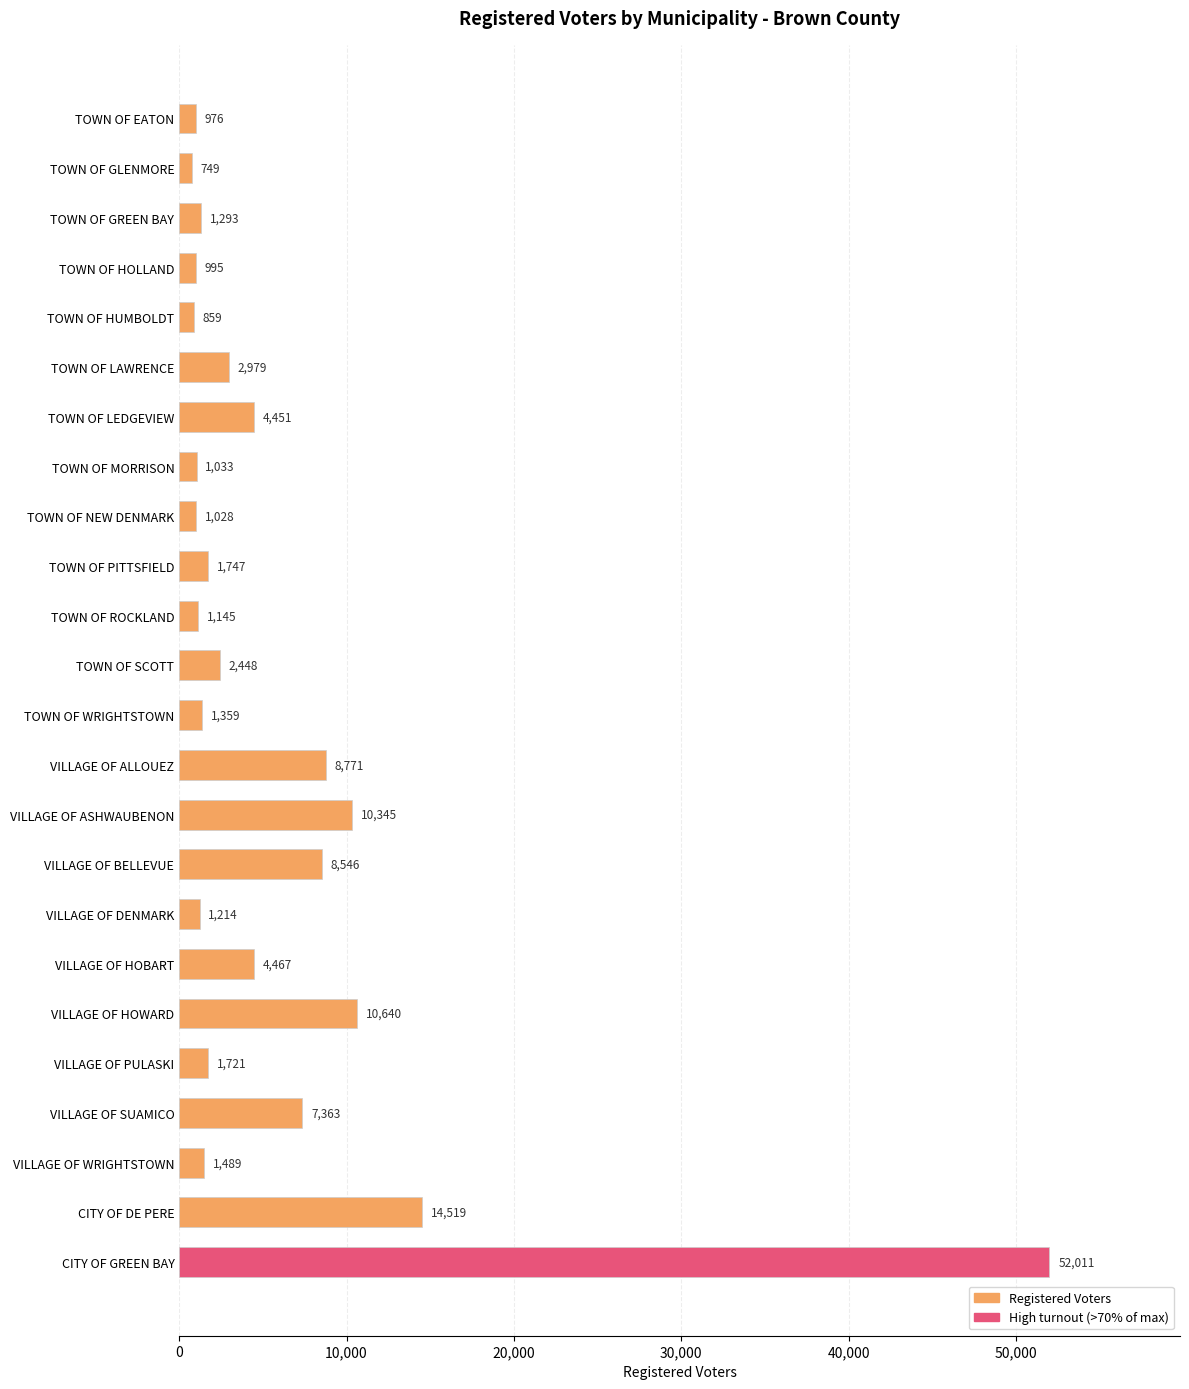

What is the label of the 1st bar from the bottom?

CITY OF GREEN BAY